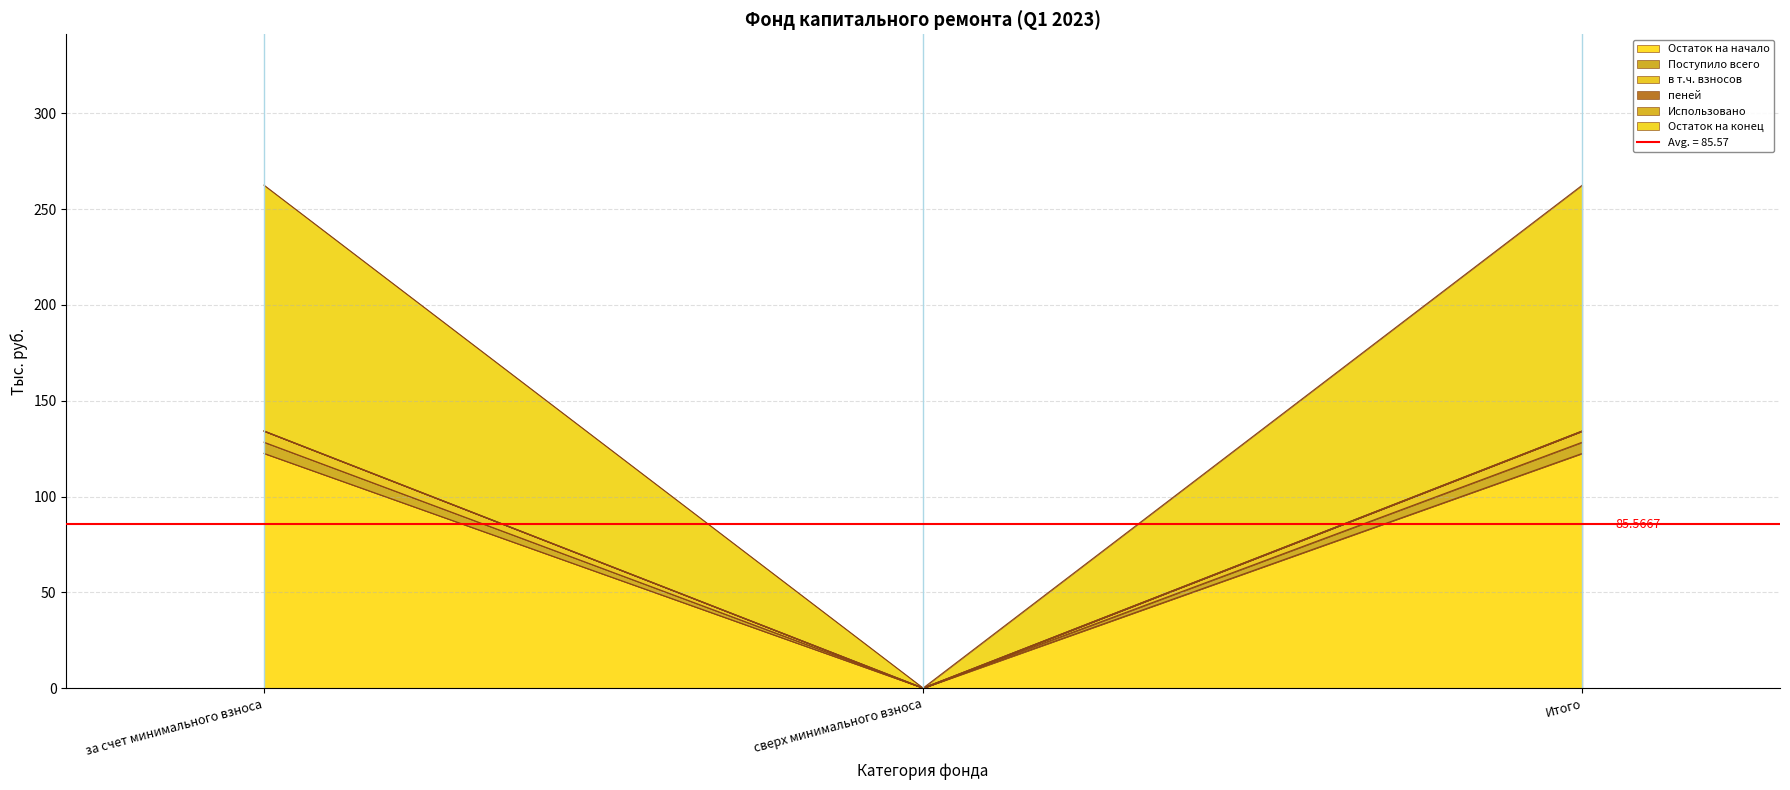

Is it true that Поступило всего equals 28.3 at Итого?

False